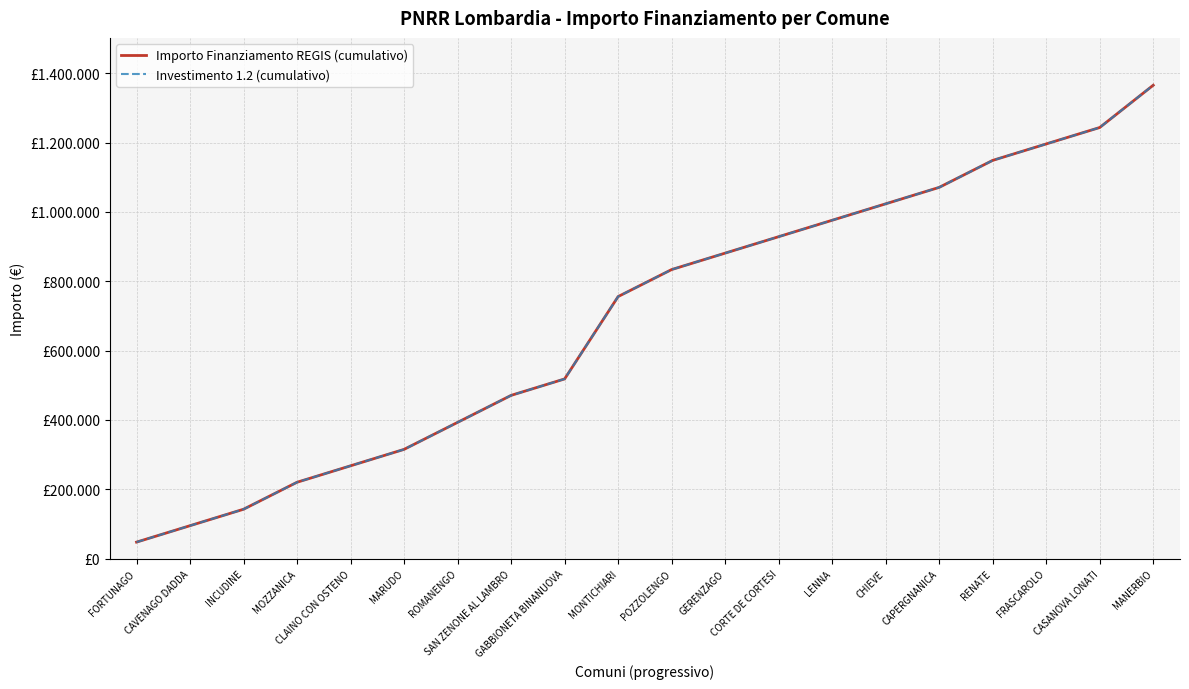

True or false: Investimento 1.2 (cumulativo) has a value of 121091 at GABBIONETA BINANUOVA.

False